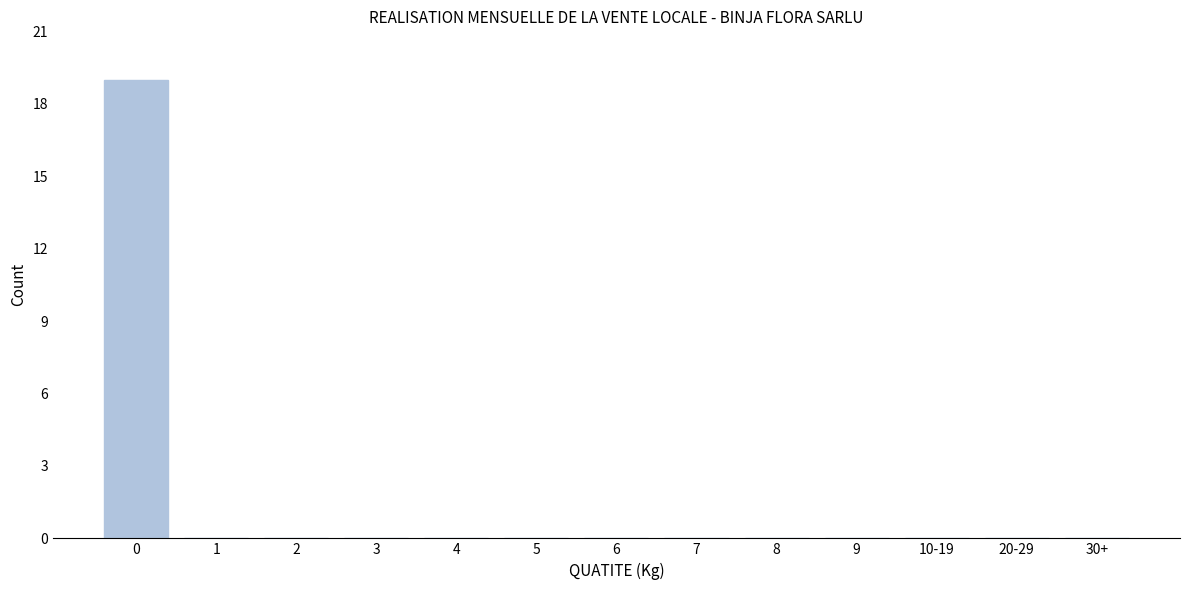

Reading right to left, transcribe all the data shown in this chart.

30+=0	20-29=0	10-19=0	9=0	8=0	7=0	6=0	5=0	4=0	3=0	2=0	1=0	0=19